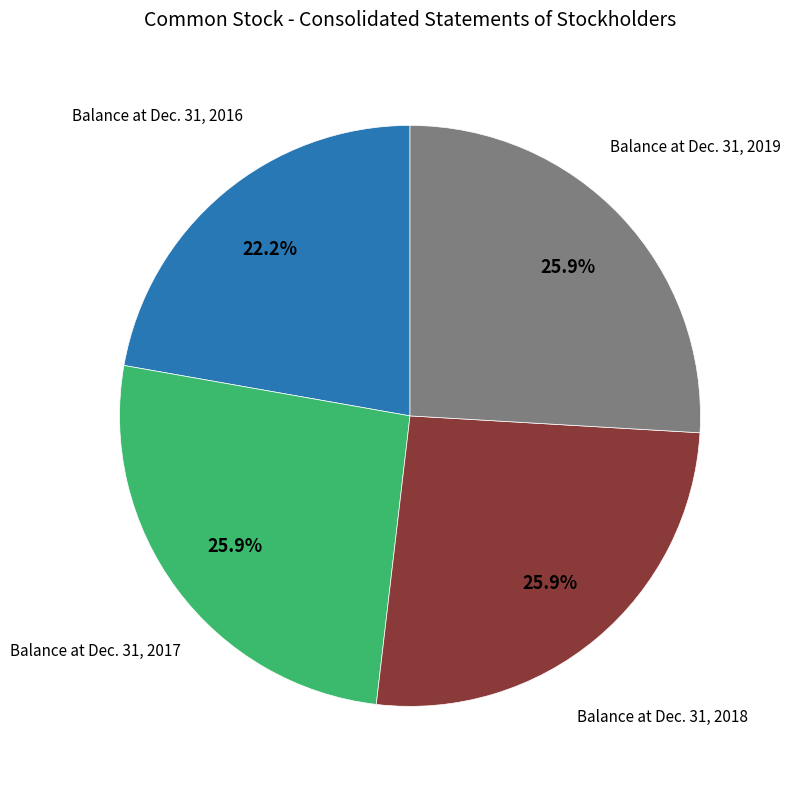

Is there any slice that represents more than half of the pie?

No